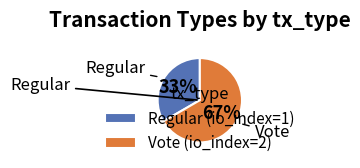

Which slice is the smallest?

Regular